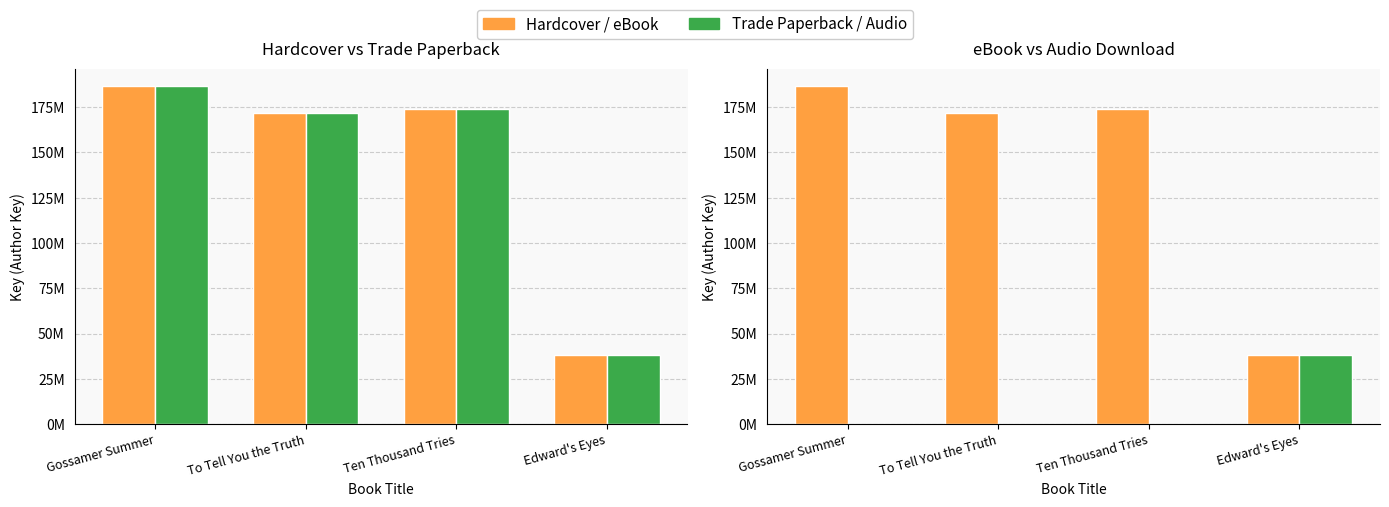

Which category has the highest value across all series?

Gossamer Summer